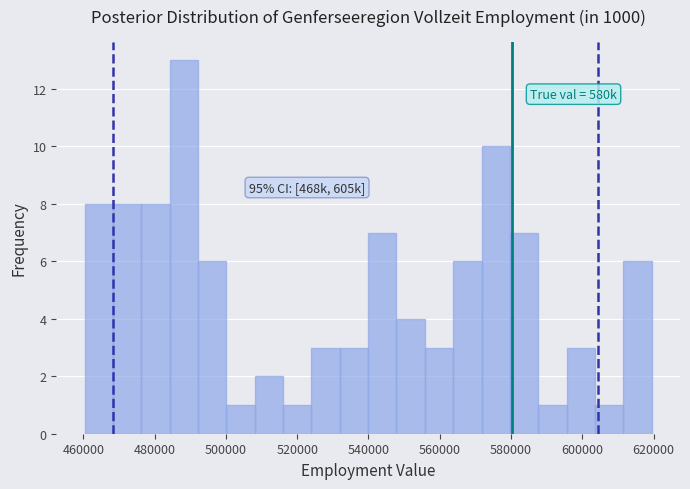

Read against the x-axis, roughly where is the centre of the tallest bar?

488000